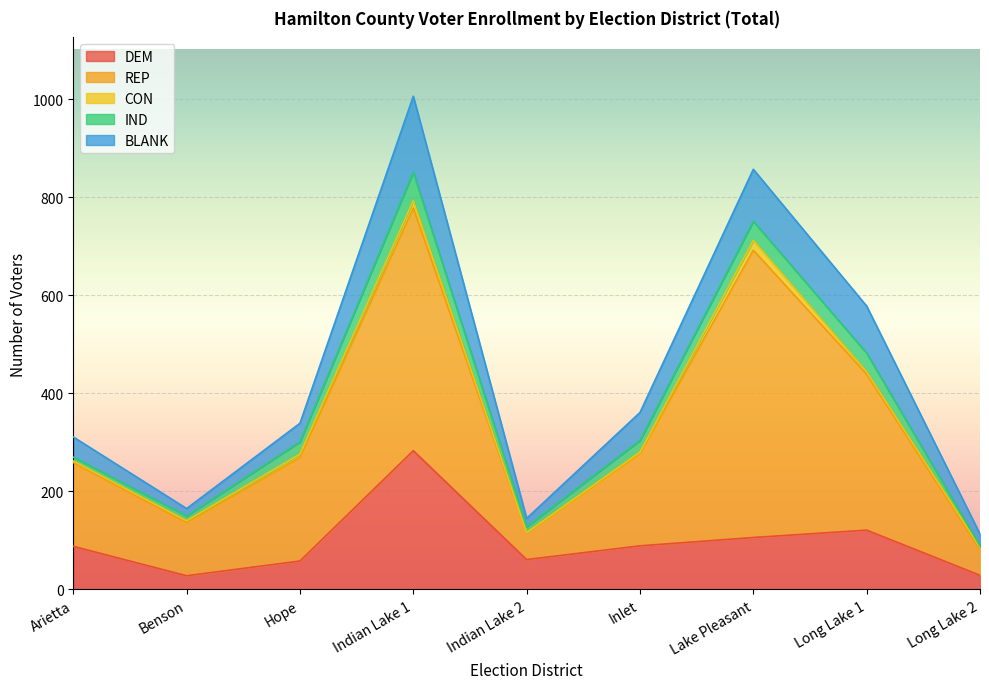

What is the spread (max minus min) of values at Indian Lake 1?

480